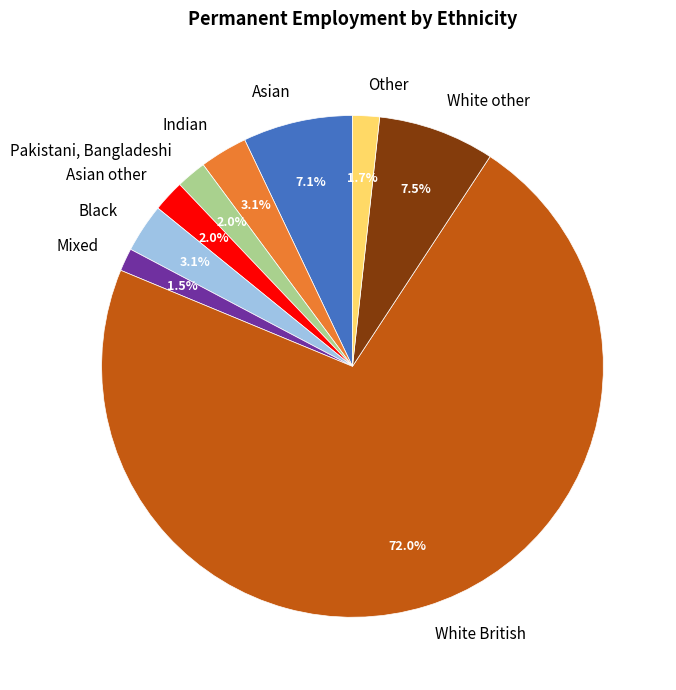

How many segments does this pie chart have?

9